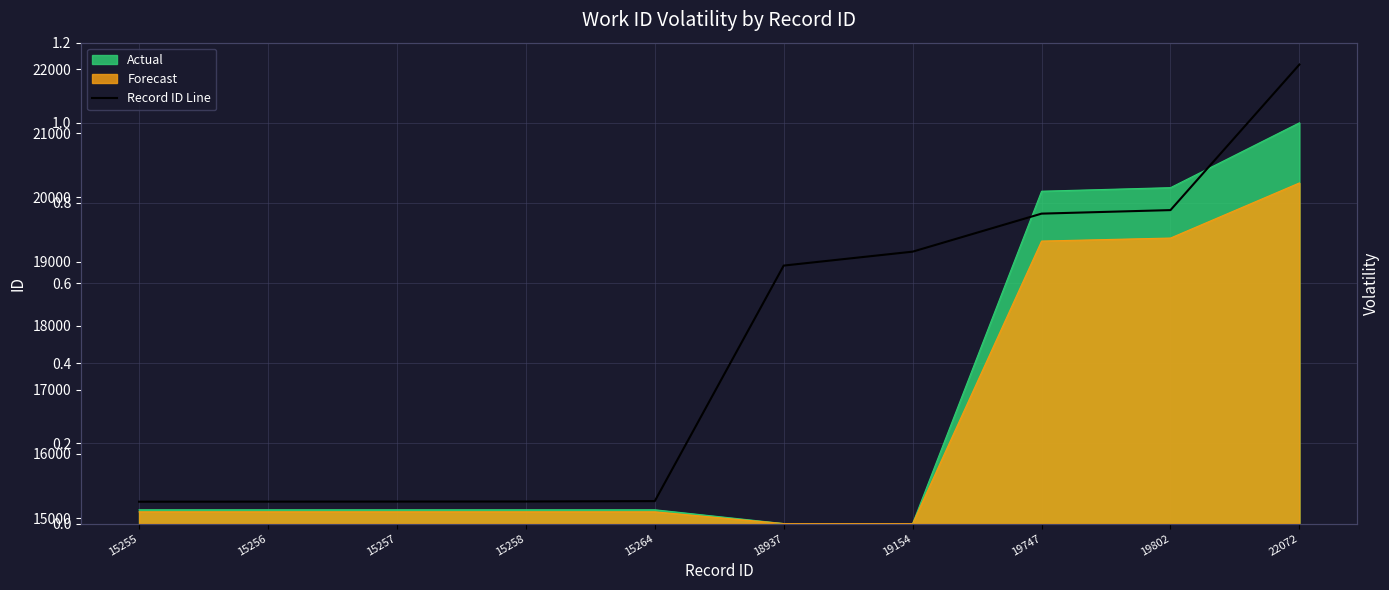

List the labels in order of value, largest first.

22072, 19802, 19747, 19154, 18937, 15264, 15258, 15257, 15256, 15255